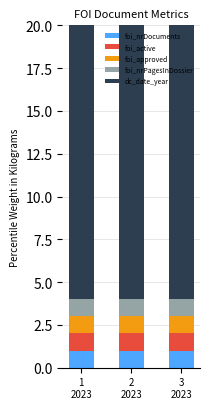

At 2
2023, list the series in order from smallest to largest.

foi_nrDocuments, foi_active, foi_approved, foi_nrPagesInDossier, dc_date_year